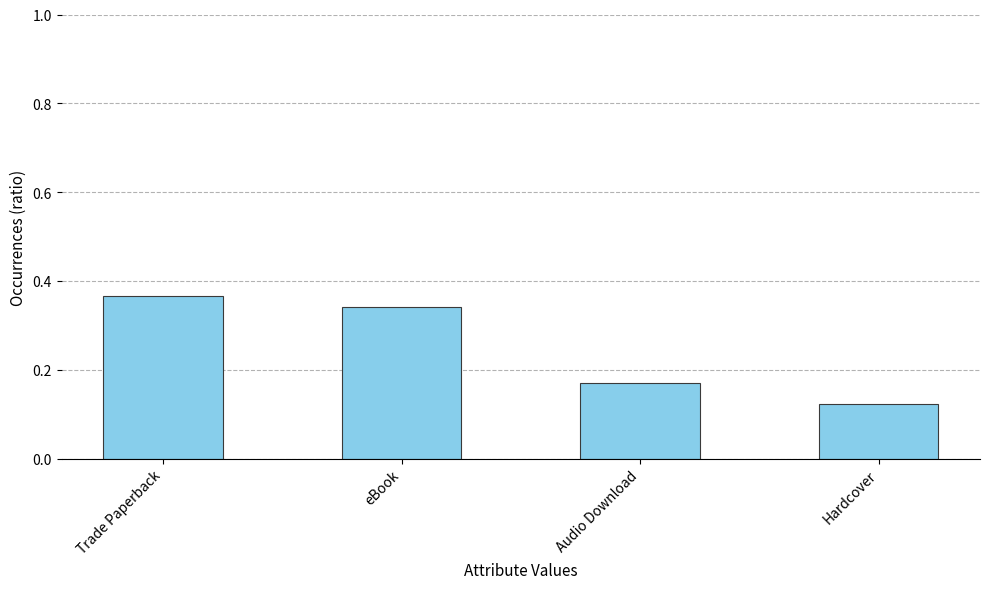

What is the sum of the values at Trade Paperback and Hardcover?

0.5